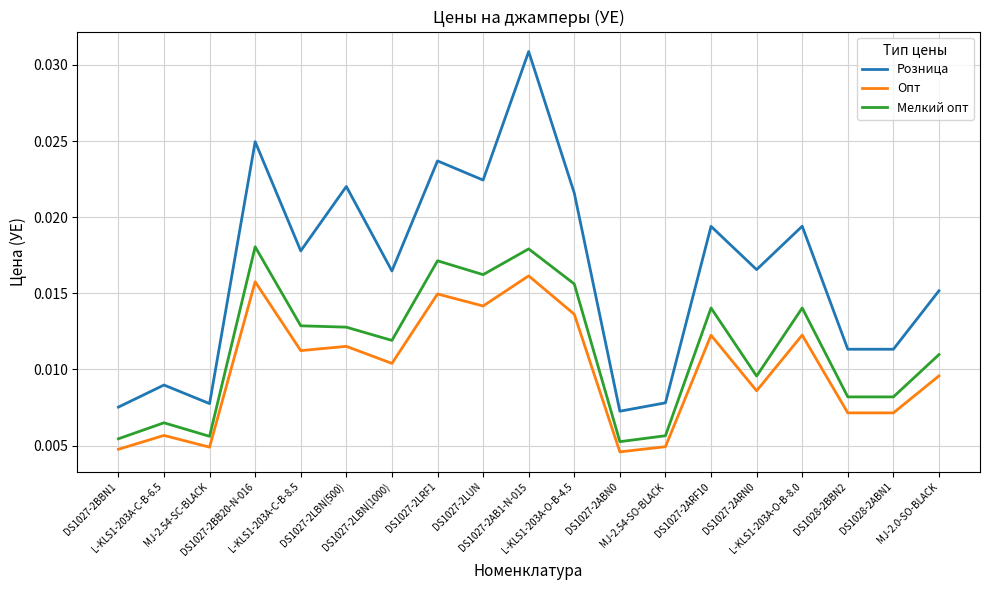

True or false: Розница has more than 2 interior local peaks.

True